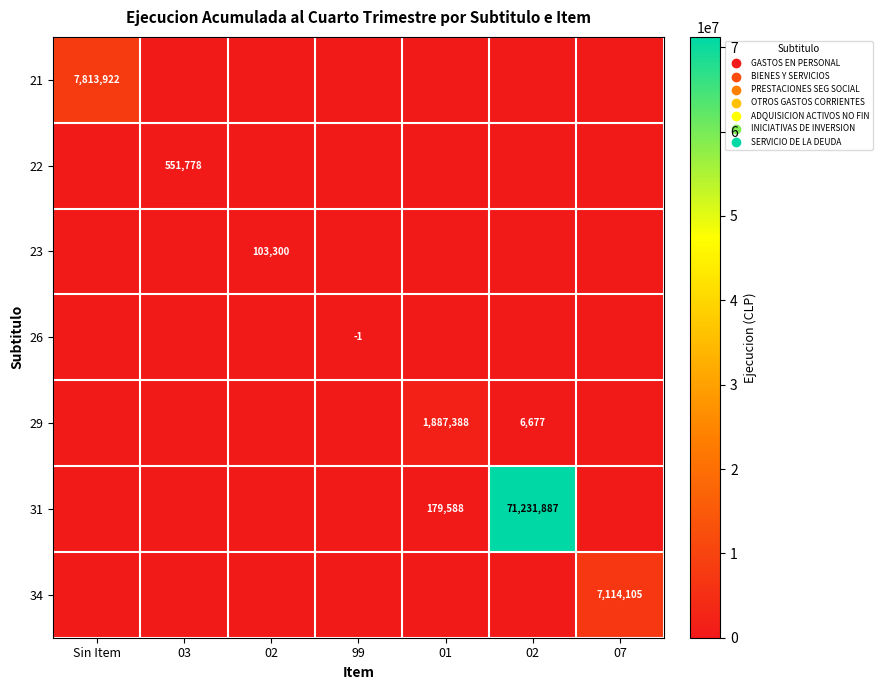

Which label corresponds to the smallest value in the chart?

03